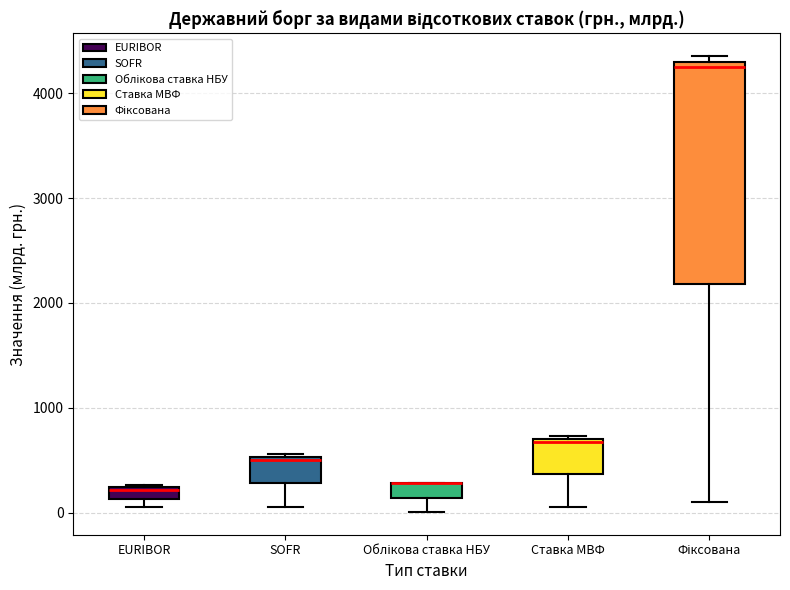

Where is the lower edge of the box for Ставка МВФ on the y-axis? The values are not printed on the chart, so give them approximately, as read against the axis.

400